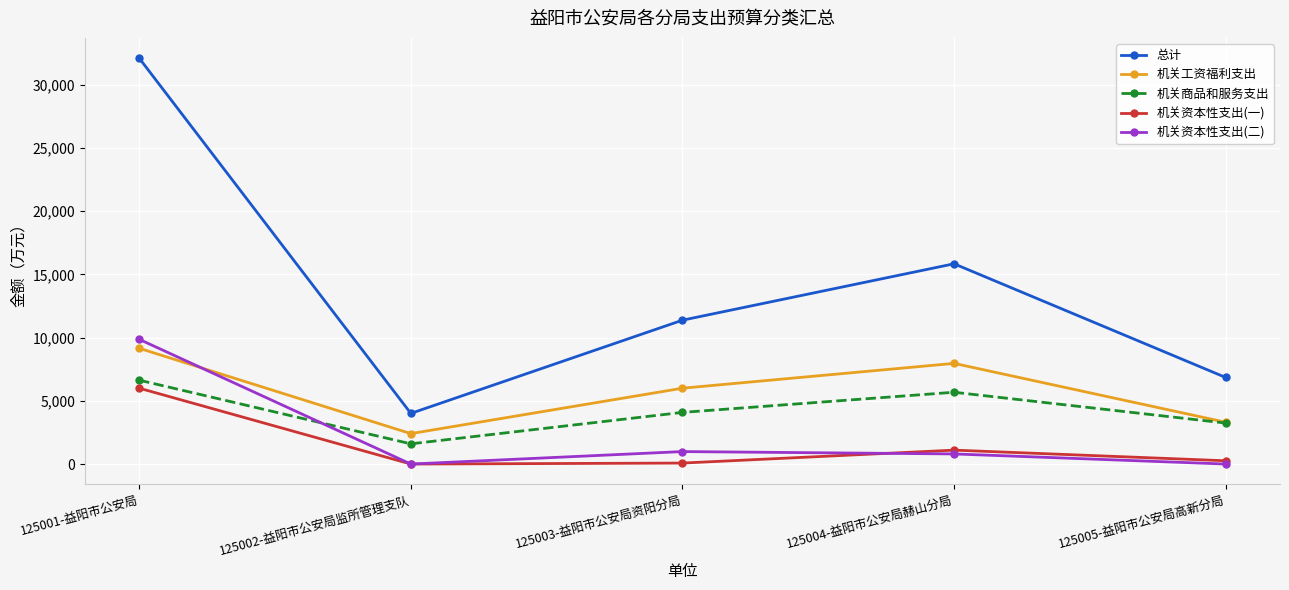

Does the chart have visible grid lines?

Yes